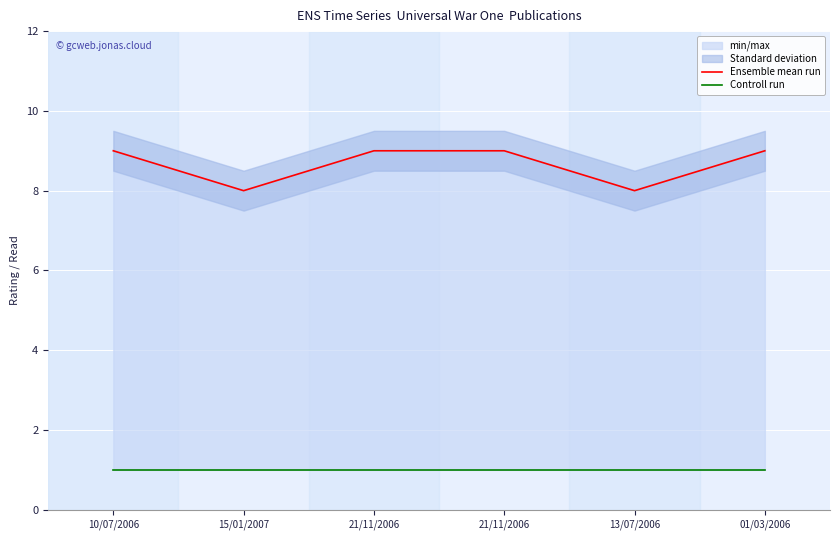

Is it true that Controll run equals 1 at 10/07/2006?

True